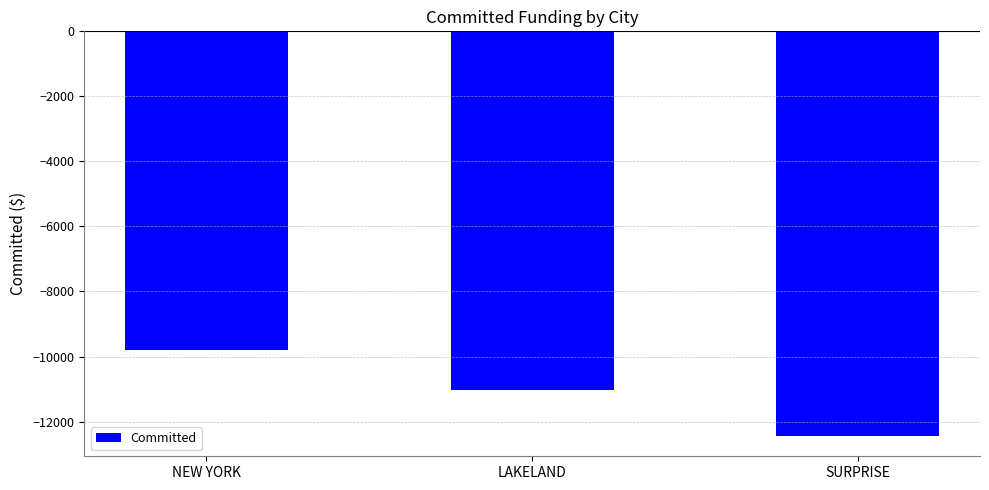

Reading left to right, list all the values displayed in this chart.

NEW YORK=-9804	LAKELAND=-11016	SURPRISE=-12445